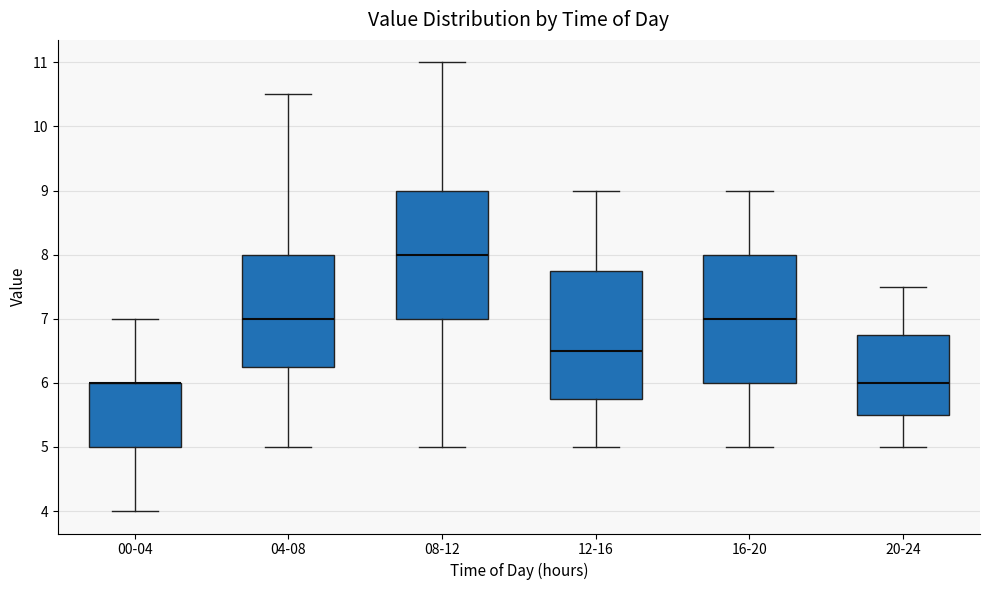

Reading left to right, transcribe this box plot: for each box, give where its median line is, the range the box spans, and where its two whiskers end, as read against the y-axis. The values are not printed on the chart, so give them approximately, as read against the axis.

00-04: median 6.0 (drawn on the box's upper edge), box 5.0 to 6.0, whiskers 4.0 to 7.0
04-08: median 7.0, box 6.3 to 8.0, whiskers 5.0 to 10.5
08-12: median 8.0, box 7.0 to 9.0, whiskers 5.0 to 11.0
12-16: median 6.5, box 5.8 to 7.8, whiskers 5.0 to 9.0
16-20: median 7.0, box 6.0 to 8.0, whiskers 5.0 to 9.0
20-24: median 6.0, box 5.5 to 6.8, whiskers 5.0 to 7.5